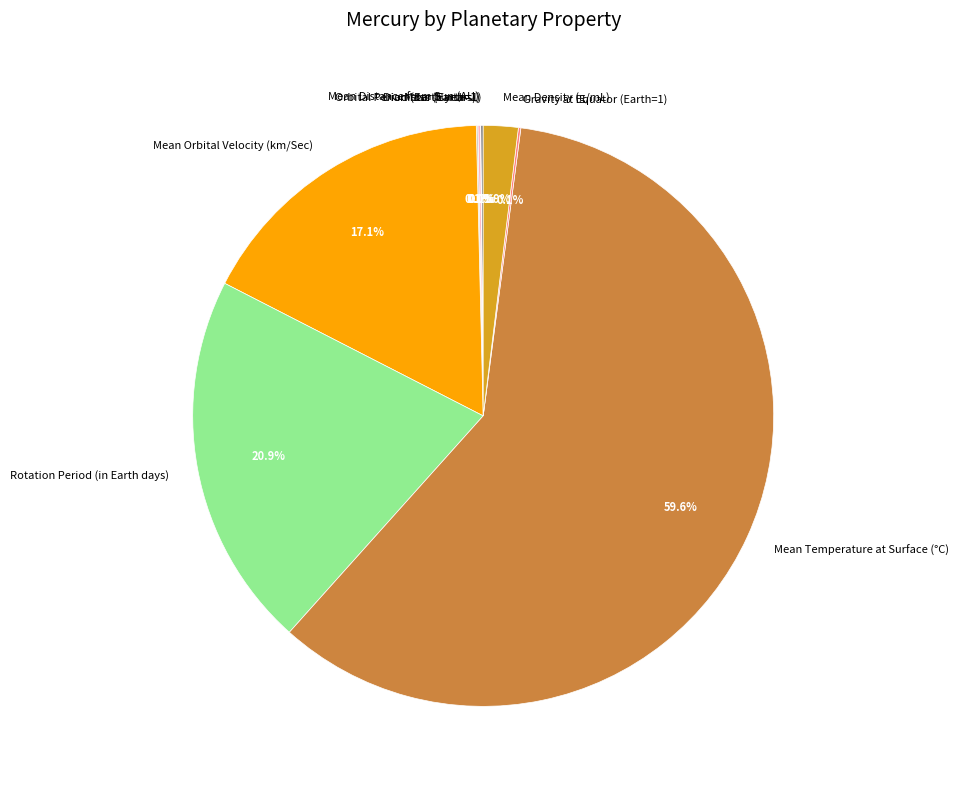

What percentage do Mean Orbital Velocity (km/Sec) and Rotation Period (in Earth days) together represent?

38.0%